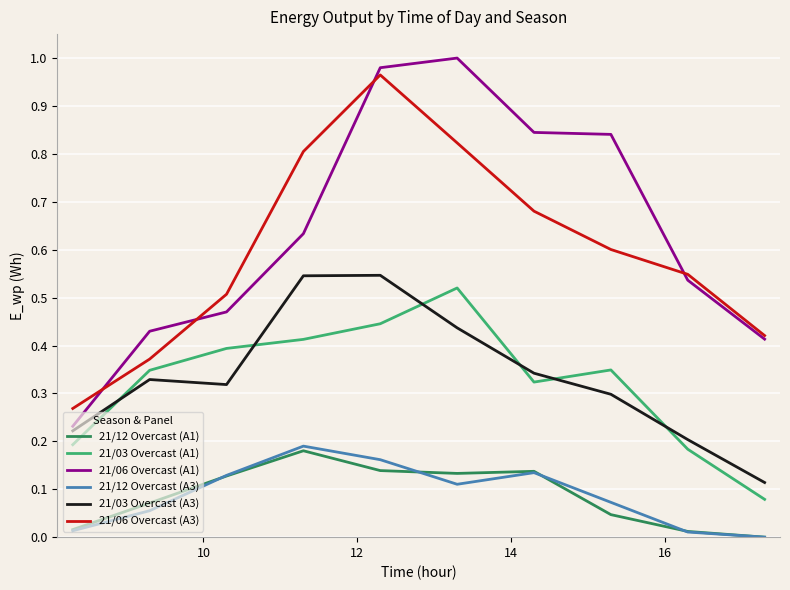

Which series has the largest range (max minus min)?

21/06 Overcast (A1)